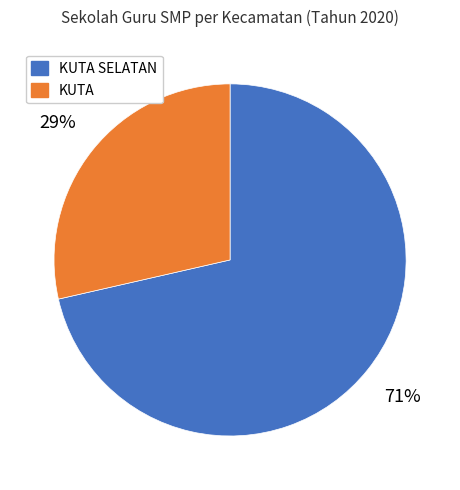

Does any single category account for the majority?

Yes